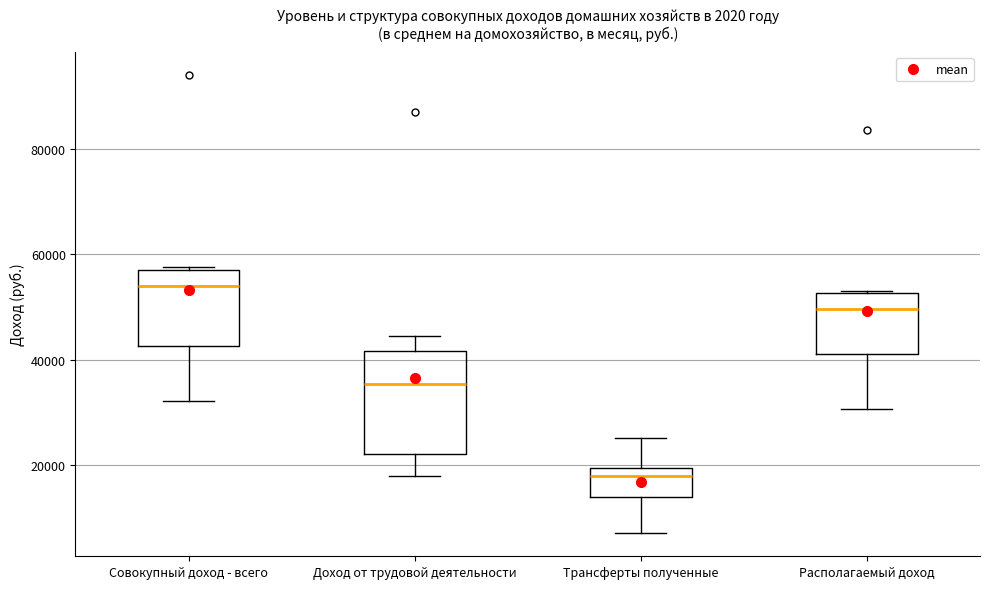

Reading left to right, read every box against the y-axis: the position of its median line, the range the box covers, and the ends of its whiskers. The values are not printed on the chart, so give them approximately, as read against the axis.

Совокупный доход - всего: median 54000, box 42000 to 58000, whiskers 32000 to 58000 (just above the box's upper edge)
Доход от трудовой деятельности: median 36000, box 22000 to 42000, whiskers 18000 to 44000
Трансферты полученные: median 18000, box 14000 to 20000, whiskers 6000 to 26000
Располагаемый доход: median 50000, box 42000 to 52000, whiskers 30000 to 54000